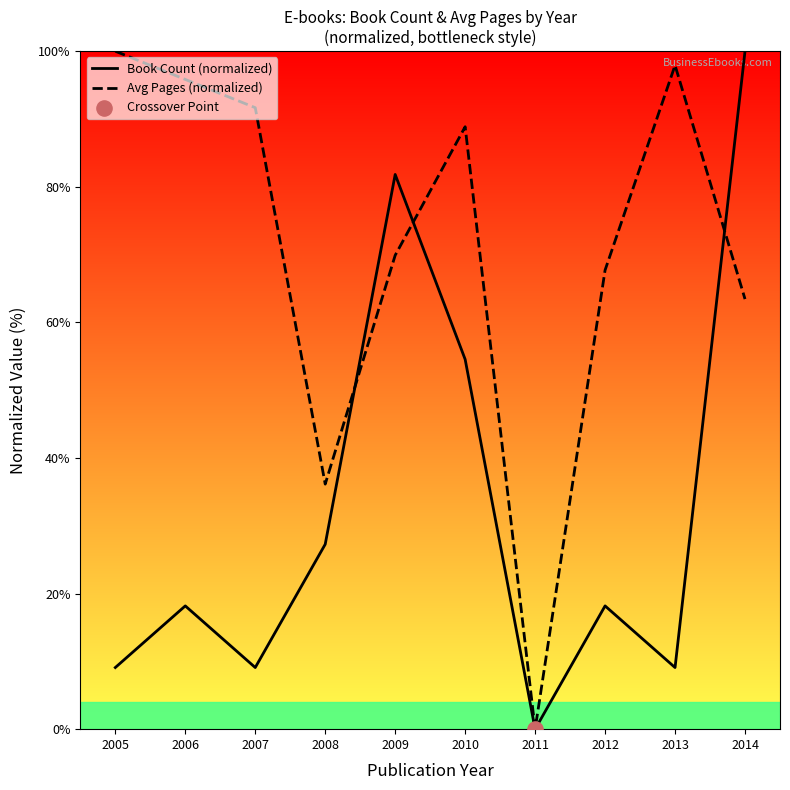

Which series has the largest total across all categories?

Avg Pages (normalized)